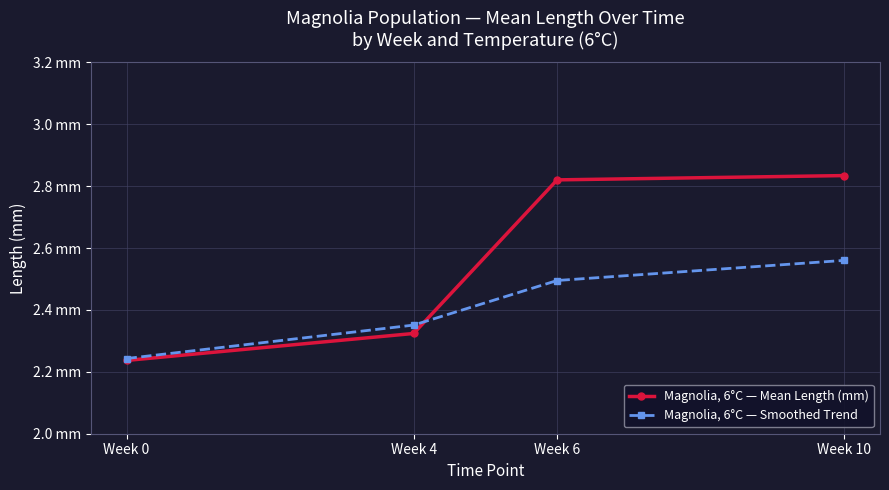

At Week 0, list the series in order from largest to smallest.

Magnolia, 6°C — Smoothed Trend, Magnolia, 6°C — Mean Length (mm)